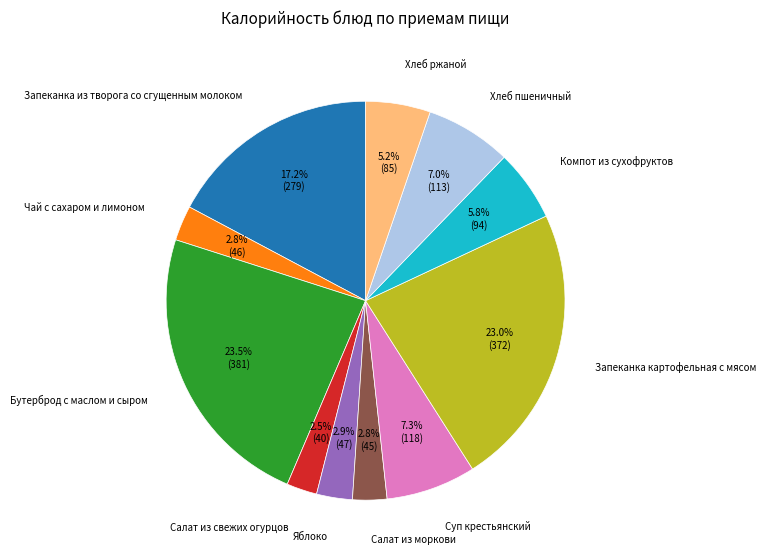

Approximately how many times larger is the value at Хлеб пшеничный compared to Хлеб ржаной?

1.3